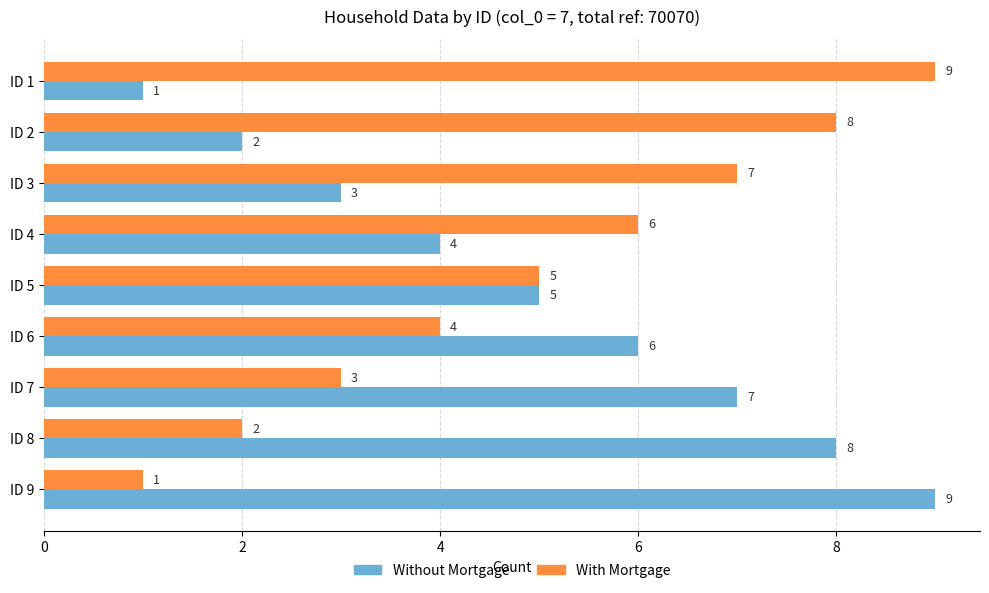

Rank the categories by Without Mortgage value from lowest to highest.

ID 1, ID 2, ID 3, ID 4, ID 5, ID 6, ID 7, ID 8, ID 9